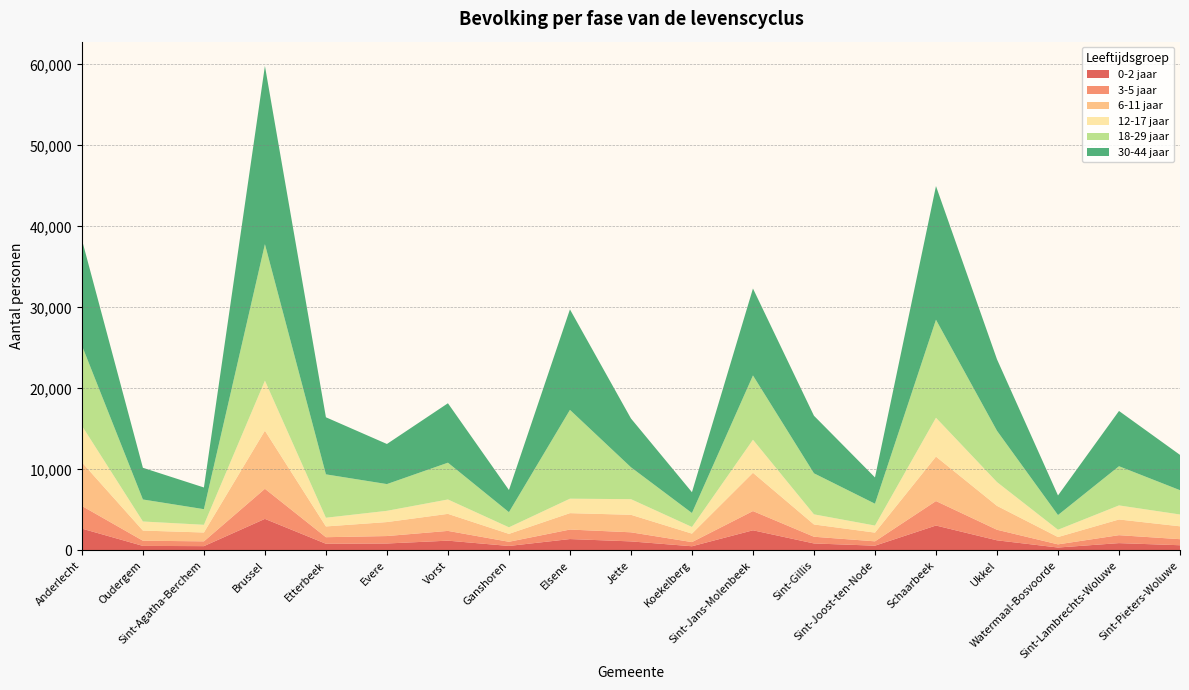

Reading right to left, transcribe all the data shown in this chart.

0-2 jaar: Sint-Pieters-Woluwe=648	Sint-Lambrechts-Woluwe=910	Watermaal-Bosvoorde=367	Ukkel=1255	Schaarbeek=3081	Sint-Joost-ten-Node=594	Sint-Gillis=868	Sint-Jans-Molenbeek=2494	Koekelberg=523	Jette=1123	Elsene=1411	Ganshoren=560	Vorst=1213	Evere=864	Etterbeek=832	Brussel=3902	Sint-Agatha-Berchem=538	Oudergem=567	Anderlecht=2701
3-5 jaar: Sint-Pieters-Woluwe=748	Sint-Lambrechts-Woluwe=980	Watermaal-Bosvoorde=389	Ukkel=1304	Schaarbeek=3021	Sint-Joost-ten-Node=537	Sint-Gillis=829	Sint-Jans-Molenbeek=2371	Koekelberg=513	Jette=1122	Elsene=1173	Ganshoren=515	Vorst=1205	Evere=918	Etterbeek=808	Brussel=3714	Sint-Agatha-Berchem=590	Oudergem=639	Anderlecht=2797
6-11 jaar: Sint-Pieters-Woluwe=1589	Sint-Lambrechts-Woluwe=1938	Watermaal-Bosvoorde=903	Ukkel=2951	Schaarbeek=5488	Sint-Joost-ten-Node=1076	Sint-Gillis=1516	Sint-Jans-Molenbeek=4726	Koekelberg=1047	Jette=2162	Elsene=2026	Ganshoren=976	Vorst=2104	Evere=1727	Etterbeek=1329	Brussel=7173	Sint-Agatha-Berchem=1093	Oudergem=1253	Anderlecht=5382
12-17 jaar: Sint-Pieters-Woluwe=1459	Sint-Lambrechts-Woluwe=1737	Watermaal-Bosvoorde=903	Ukkel=2934	Schaarbeek=4796	Sint-Joost-ten-Node=871	Sint-Gillis=1249	Sint-Jans-Molenbeek=4081	Koekelberg=821	Jette=1929	Elsene=1785	Ganshoren=811	Vorst=1776	Evere=1388	Etterbeek=1074	Brussel=6177	Sint-Agatha-Berchem=952	Oudergem=1121	Anderlecht=4518
18-29 jaar: Sint-Pieters-Woluwe=2999	Sint-Lambrechts-Woluwe=4835	Watermaal-Bosvoorde=1811	Ukkel=6332	Schaarbeek=12095	Sint-Joost-ten-Node=2698	Sint-Gillis=5064	Sint-Jans-Molenbeek=7934	Koekelberg=1722	Jette=3937	Elsene=10960	Ganshoren=1869	Vorst=4539	Evere=3300	Etterbeek=5354	Brussel=16844	Sint-Agatha-Berchem=1927	Oudergem=2716	Anderlecht=9906
30-44 jaar: Sint-Pieters-Woluwe=4357	Sint-Lambrechts-Woluwe=6823	Watermaal-Bosvoorde=2421	Ukkel=8824	Schaarbeek=16501	Sint-Joost-ten-Node=3243	Sint-Gillis=7105	Sint-Jans-Molenbeek=10732	Koekelberg=2570	Jette=6023	Elsene=12405	Ganshoren=2733	Vorst=7337	Evere=4949	Etterbeek=7045	Brussel=22004	Sint-Agatha-Berchem=2678	Oudergem=3913	Anderlecht=13070